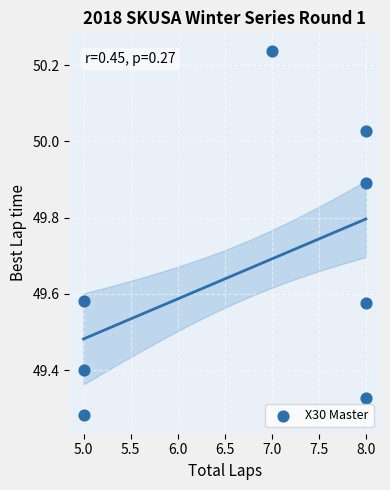

What is the average Y value?

49.7